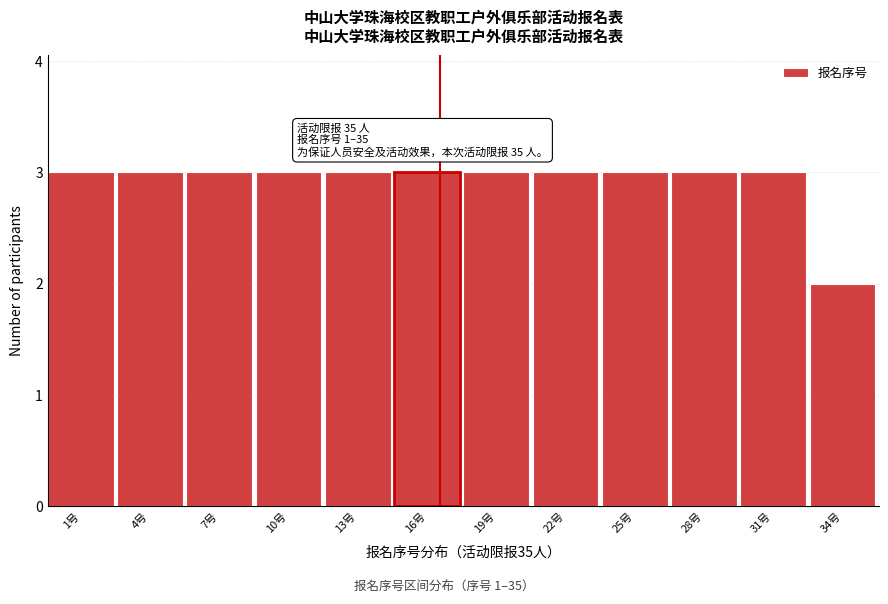

Reading left to right, list all the values displayed in this chart.

3	3	3	3	3	3	3	3	3	3	3	2